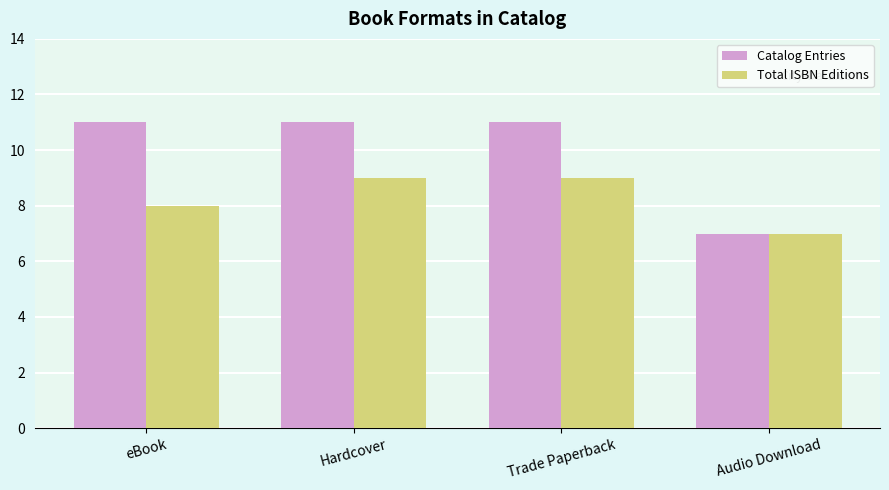

True or false: Total ISBN Editions has a value of 8 at eBook.

True